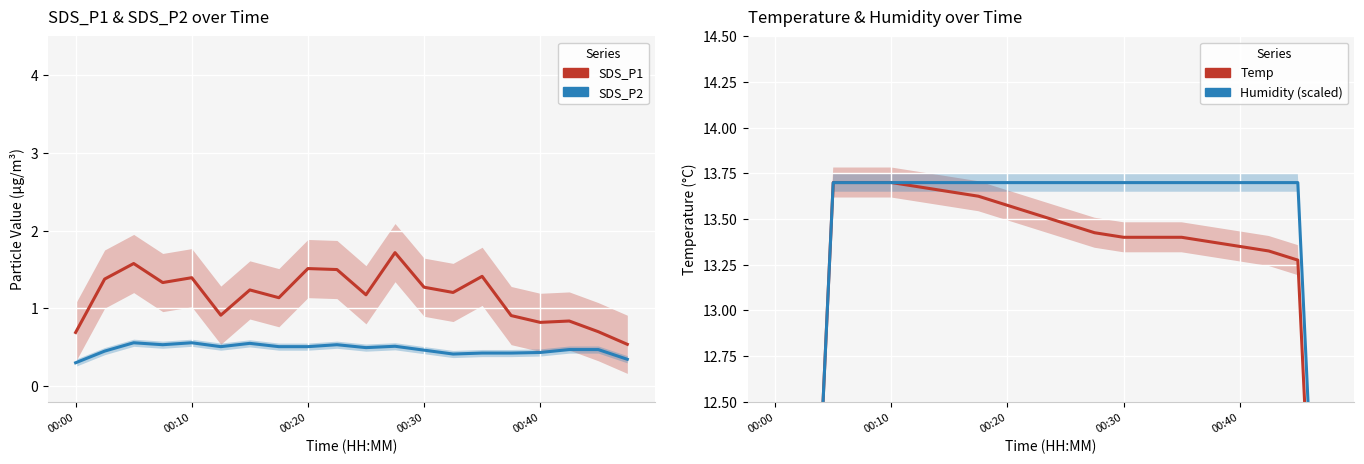

Rank the series by their maximum value, from highest to lowest.

Temp, Humidity (scaled), SDS_P1, SDS_P2